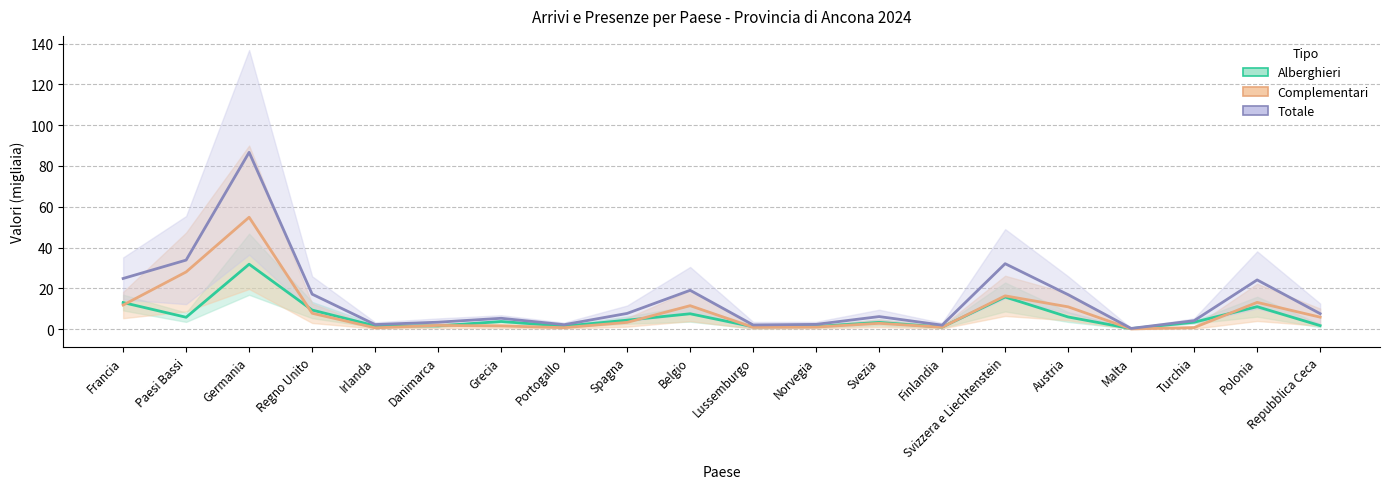

In Complementari (media), how many points are higher than both neighbors (excluding endpoints)?

6